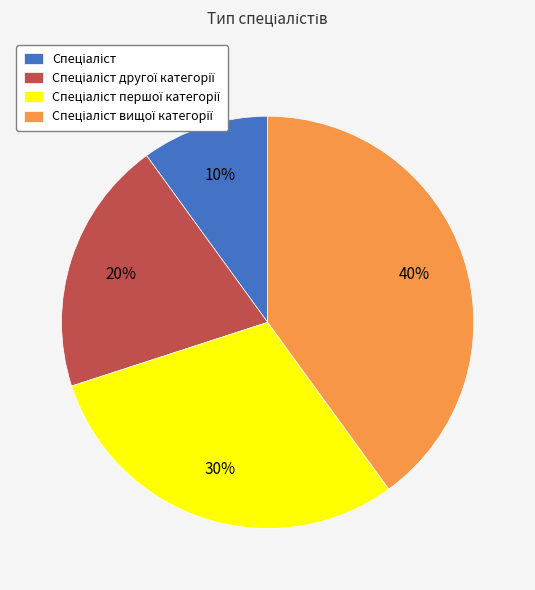

To the nearest percent, what is the average slice percentage?

25%